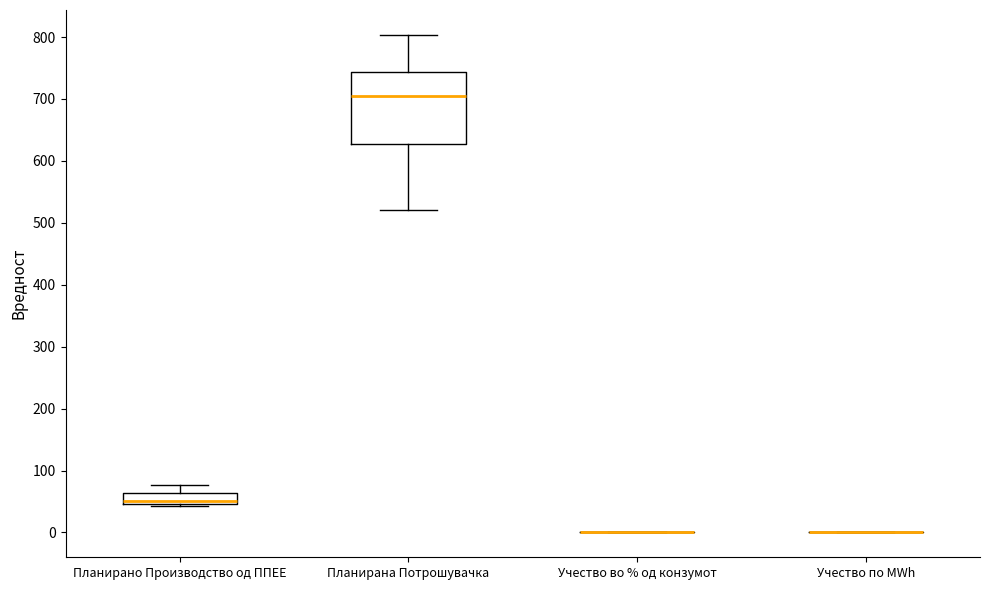

Reading left to right, read every box against the y-axis: the position of its median line, the range the box covers, and the ends of its whiskers. The values are not printed on the chart, so give them approximately, as read against the axis.

Планирано Производство од ППЕЕ: median 50 (just above the box's lower edge), box 50 to 60, whiskers 40 to 80
Планирана Потрошувачка: median 700, box 630 to 740, whiskers 520 to 800
Учество во % од конзумот: box collapsed to a line at 0, whiskers 0 to 0
Учество по MWh: box collapsed to a line at 0, whiskers 0 to 0